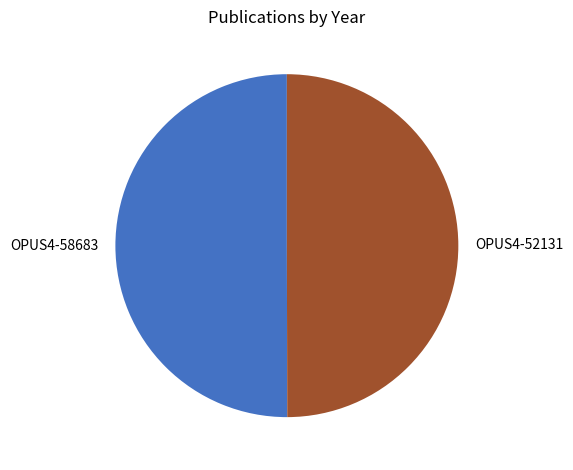

Approximately how many times larger is the value at OPUS4-58683 compared to OPUS4-52131?

1.0